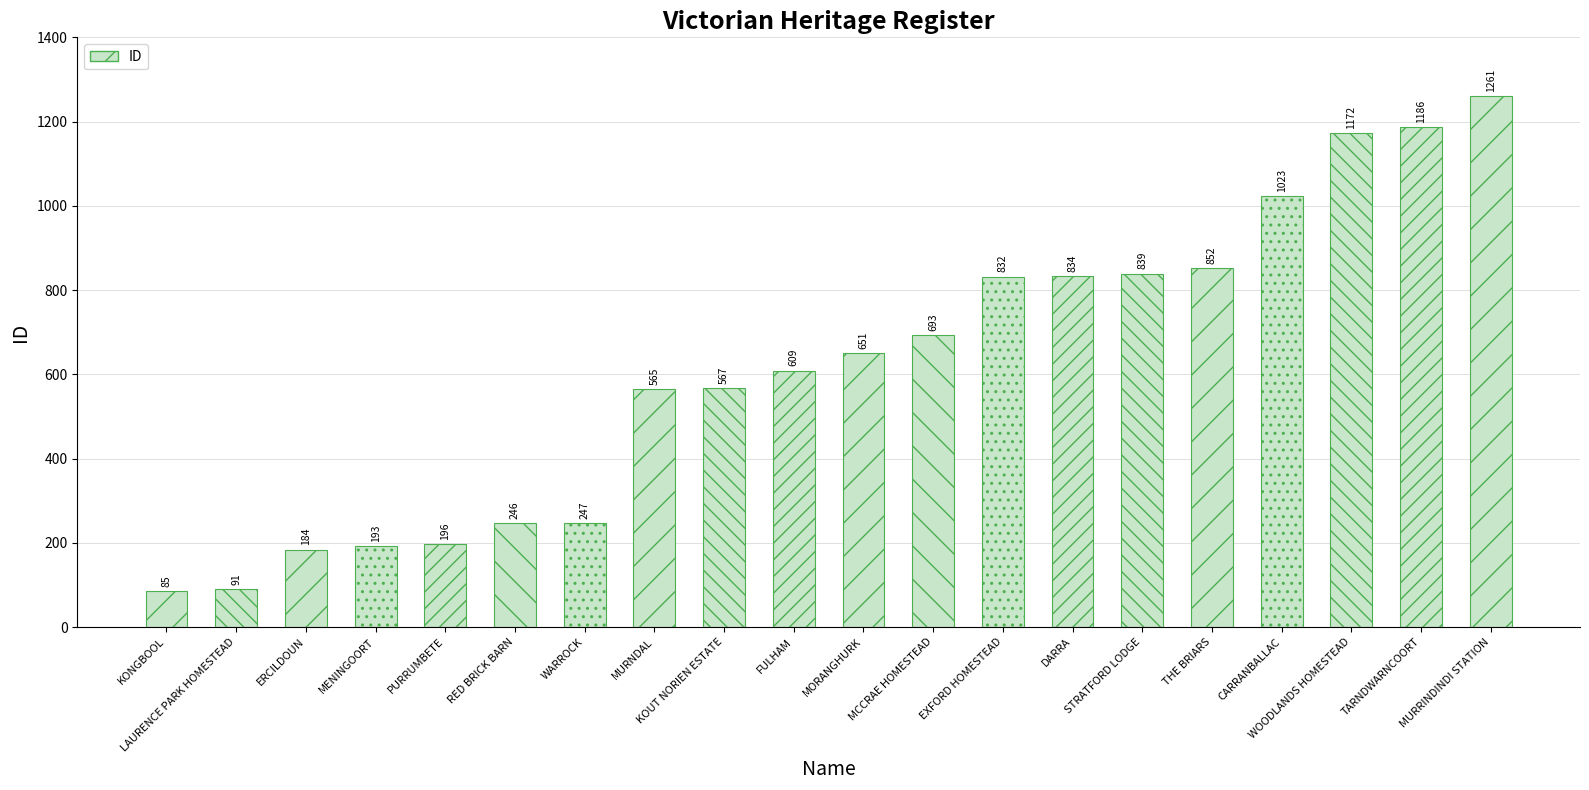

True or false: the data shows 693 at MCCRAE HOMESTEAD.

True